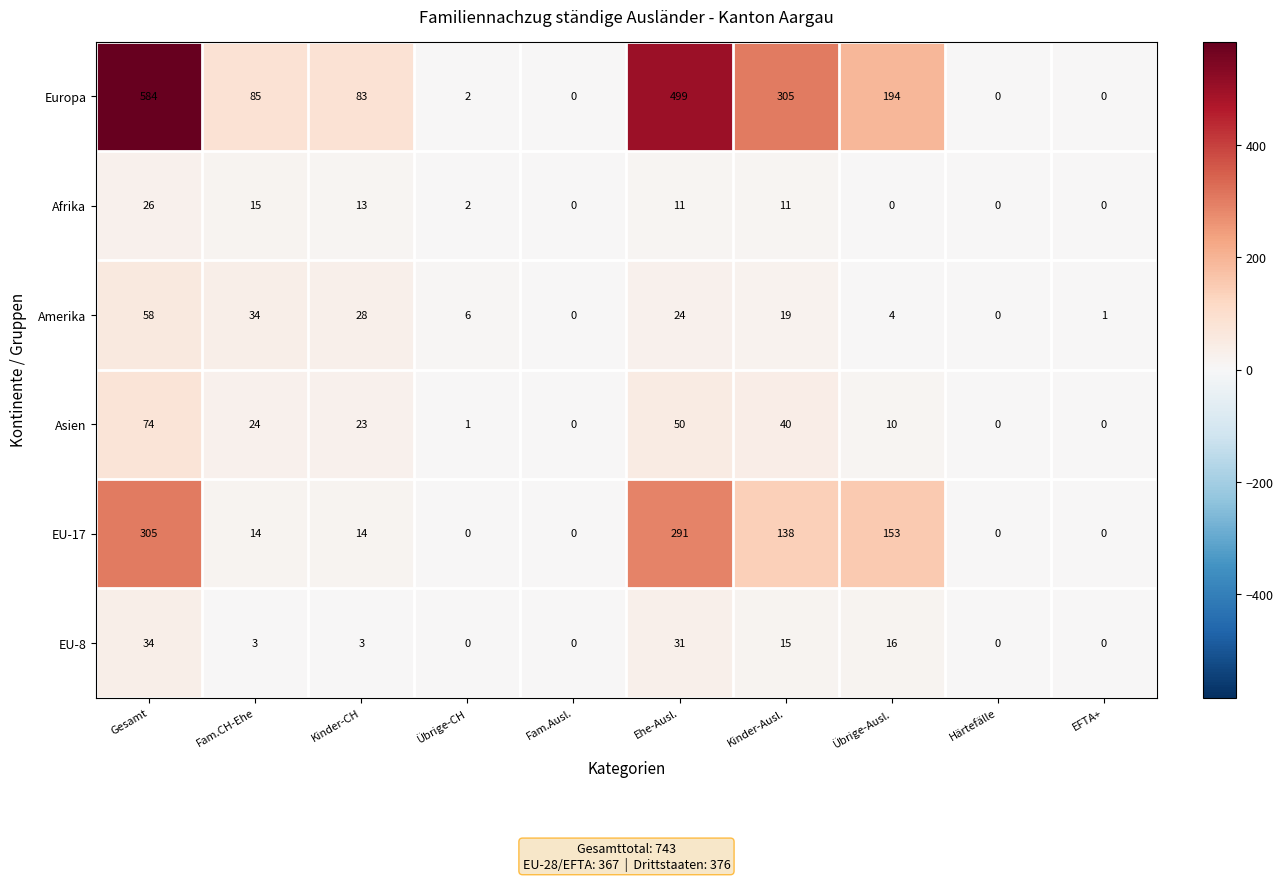

At Übrige-Ausl., list the series in order from smallest to largest.

Afrika, Amerika, Asien, EU-8, EU-17, Europa